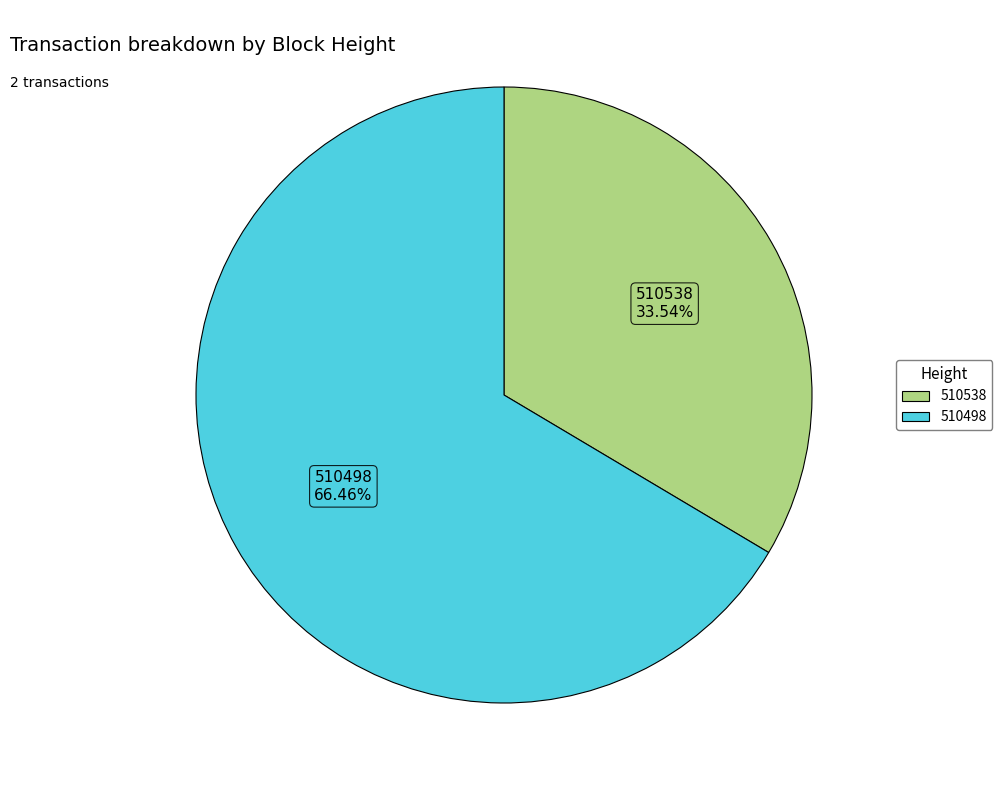

What is the majority slice?

510498